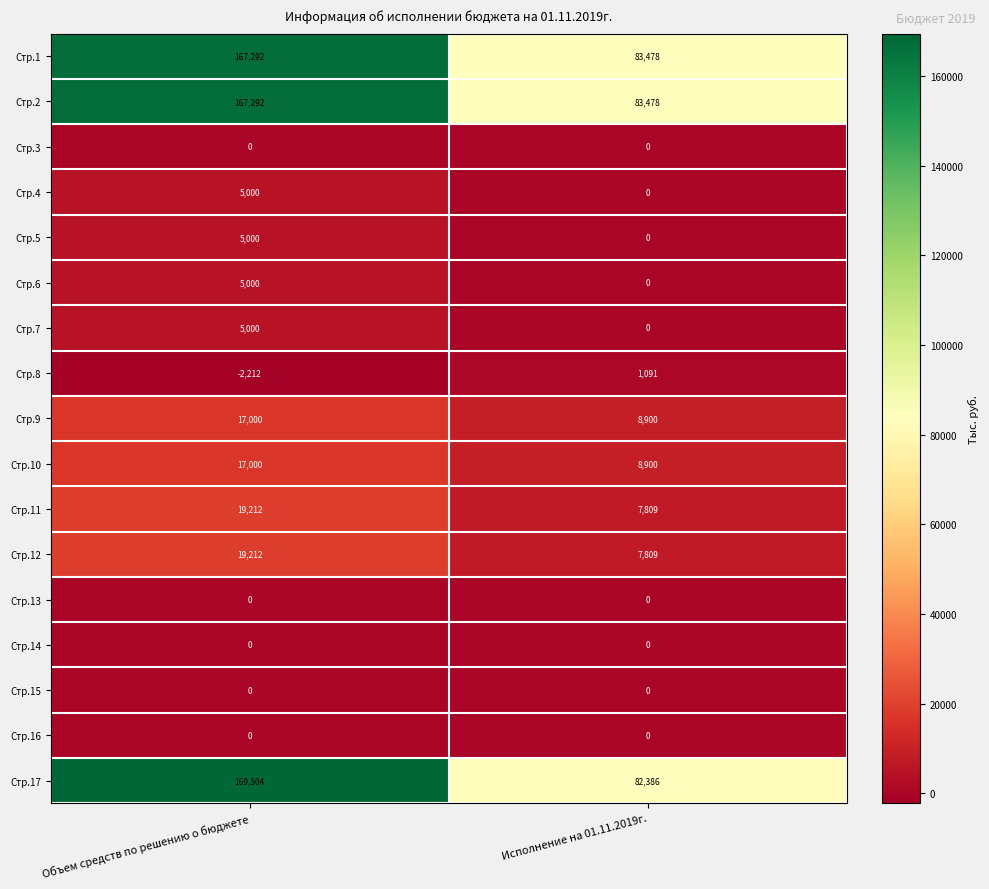

Which category has the lowest value across all series?

Объем средств по решению о бюджете